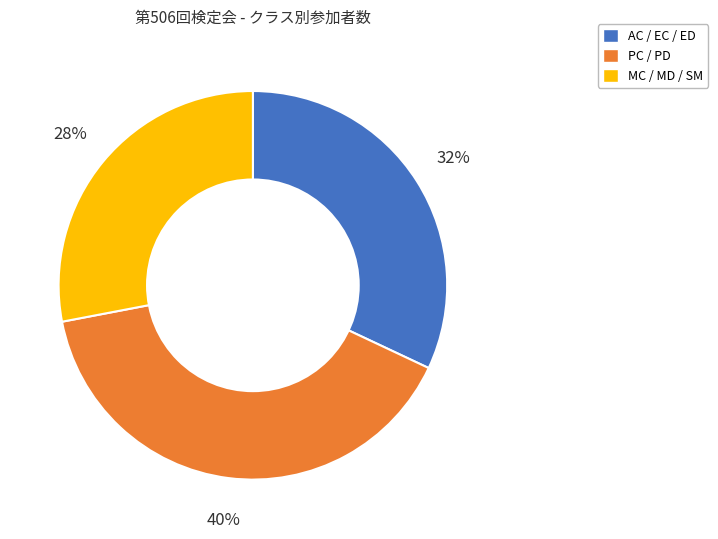

Which category has the biggest portion of the pie?

PC / PD